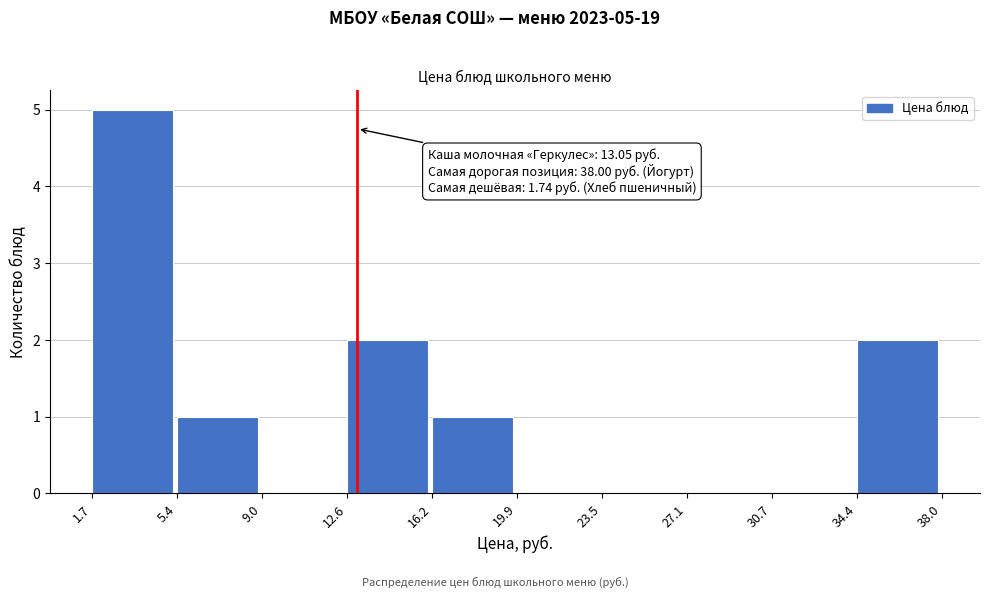

Over which range of the x-axis is the bar tallest?

1.7 to 5.4